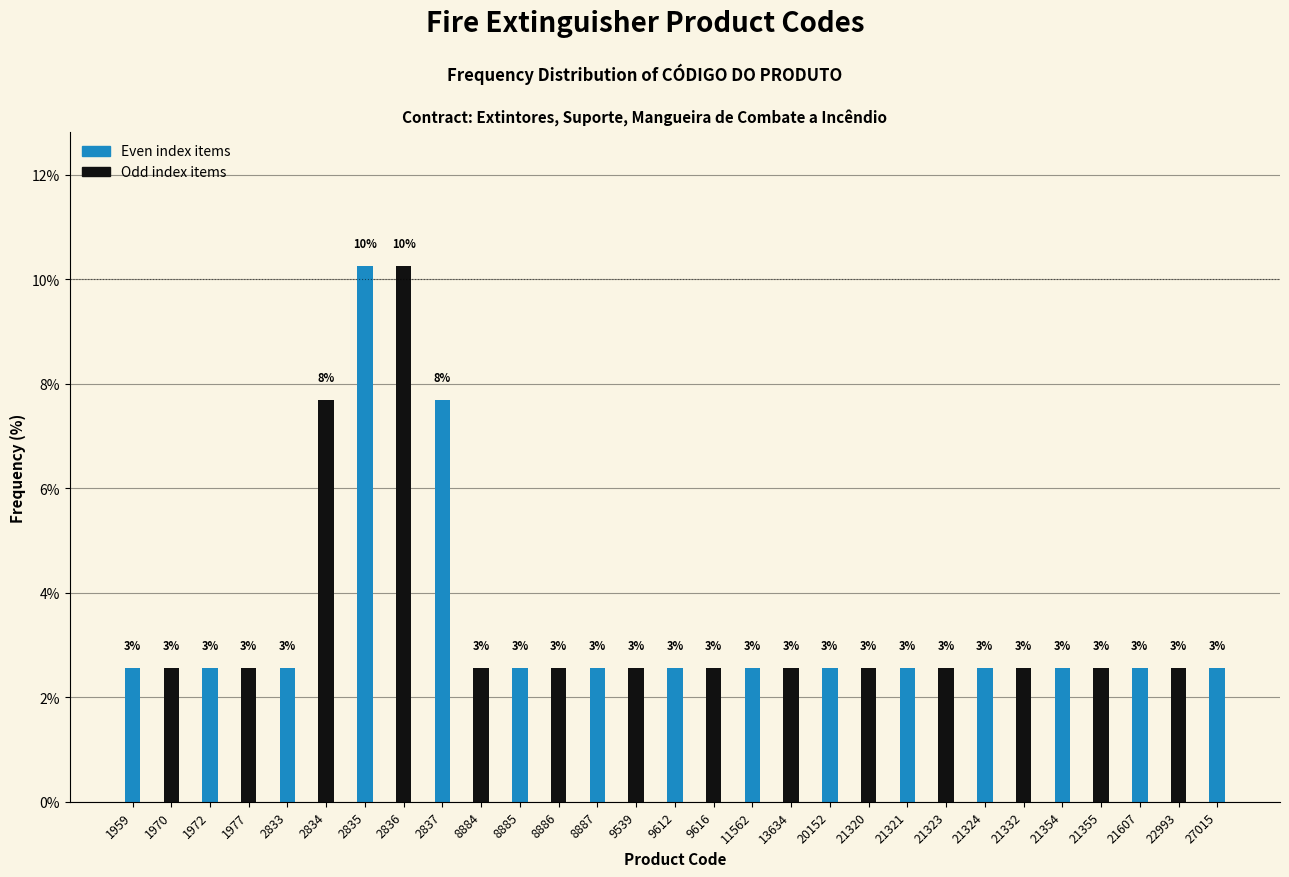

Does the chart contain any negative values?

No